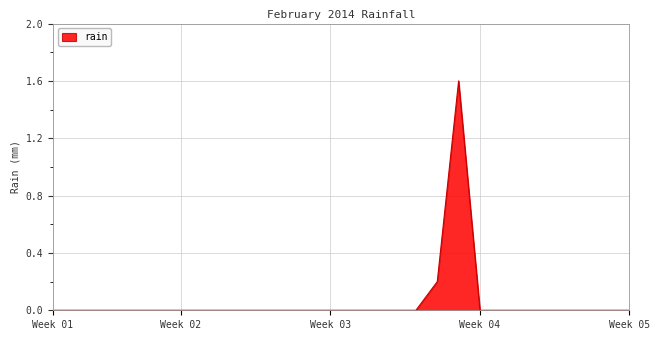

What is the maximum value shown in the chart?

1.6